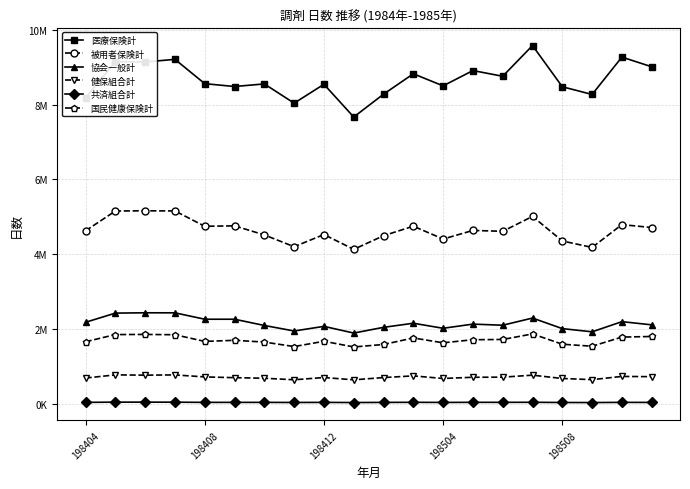

What are all the series names shown in the legend?

医療保険計, 被用者保険計, 協会一般計, 健保組合計, 共済組合計, 国民健康保険計